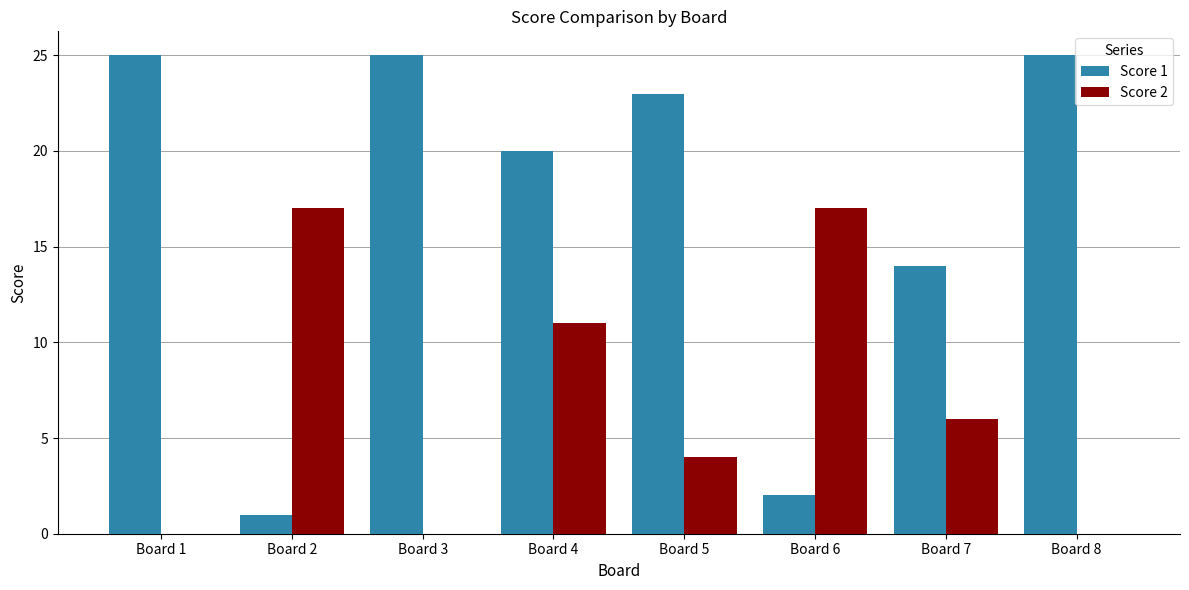

The value of Score 2 at Board 4 is 5. True or false?

False